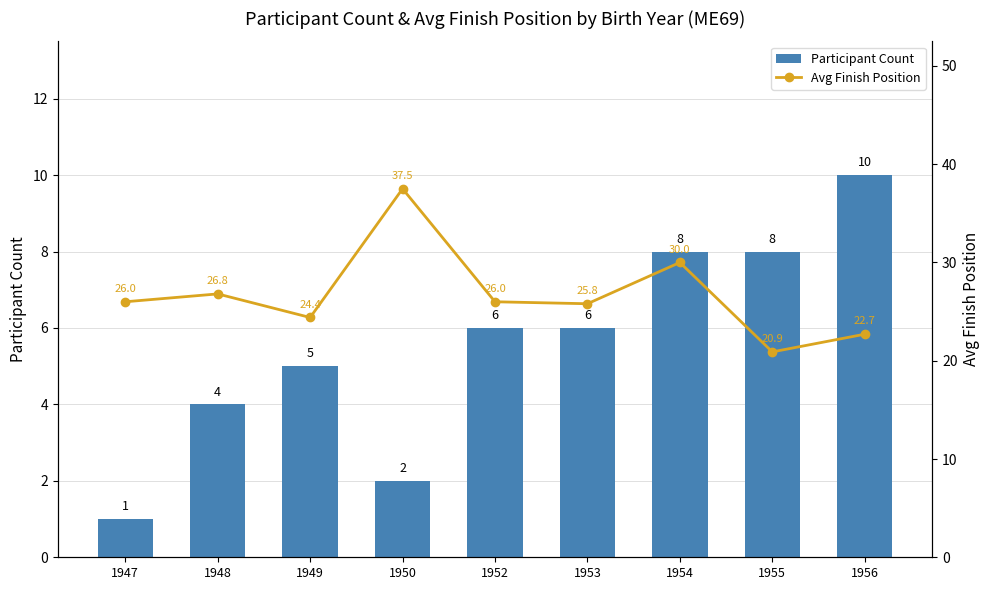

What is the difference between the maximum and minimum values in the Participant Count series?

9